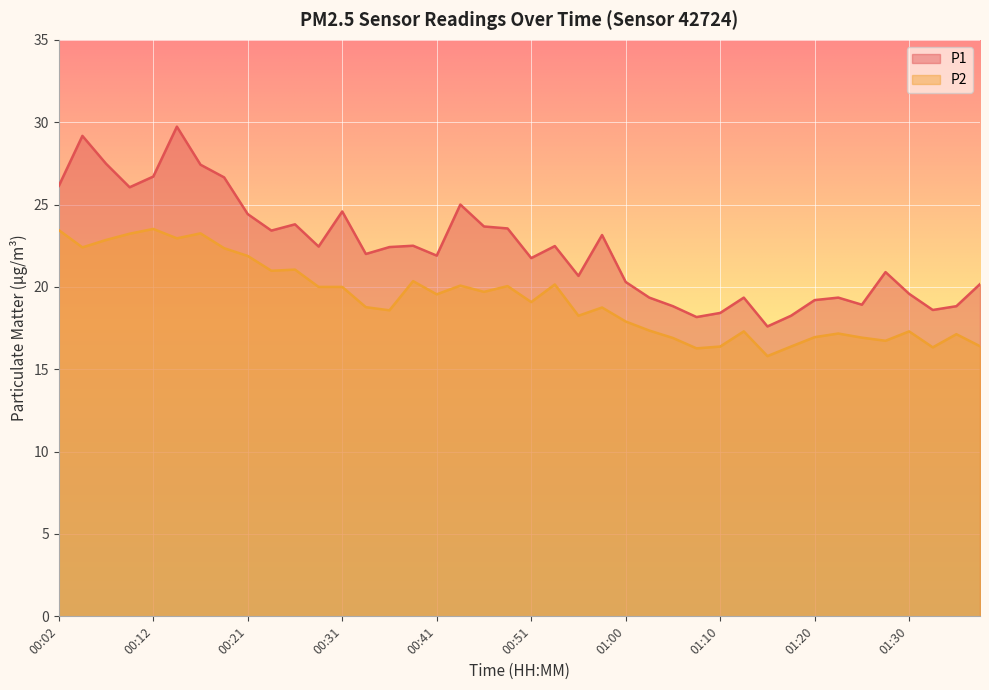

Is the value of P1 at 01:20 greater than the value of P2 at 00:14?

No